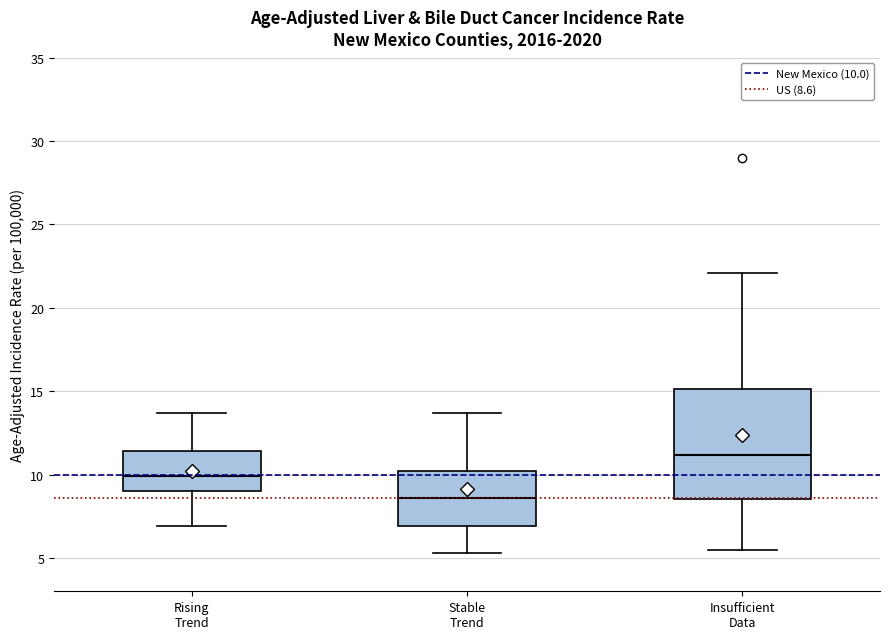

Reading left to right, read every box against the y-axis: the position of its median line, the range the box covers, and the ends of its whiskers. The values are not printed on the chart, so give them approximately, as read against the axis.

Rising Trend: median 10.0, box 9.0 to 11.5, whiskers 7.0 to 13.5
Stable Trend: median 8.5, box 7.0 to 10.0, whiskers 5.5 to 13.5
Insufficient Data: median 11.0, box 8.5 to 15.0, whiskers 5.5 to 22.0